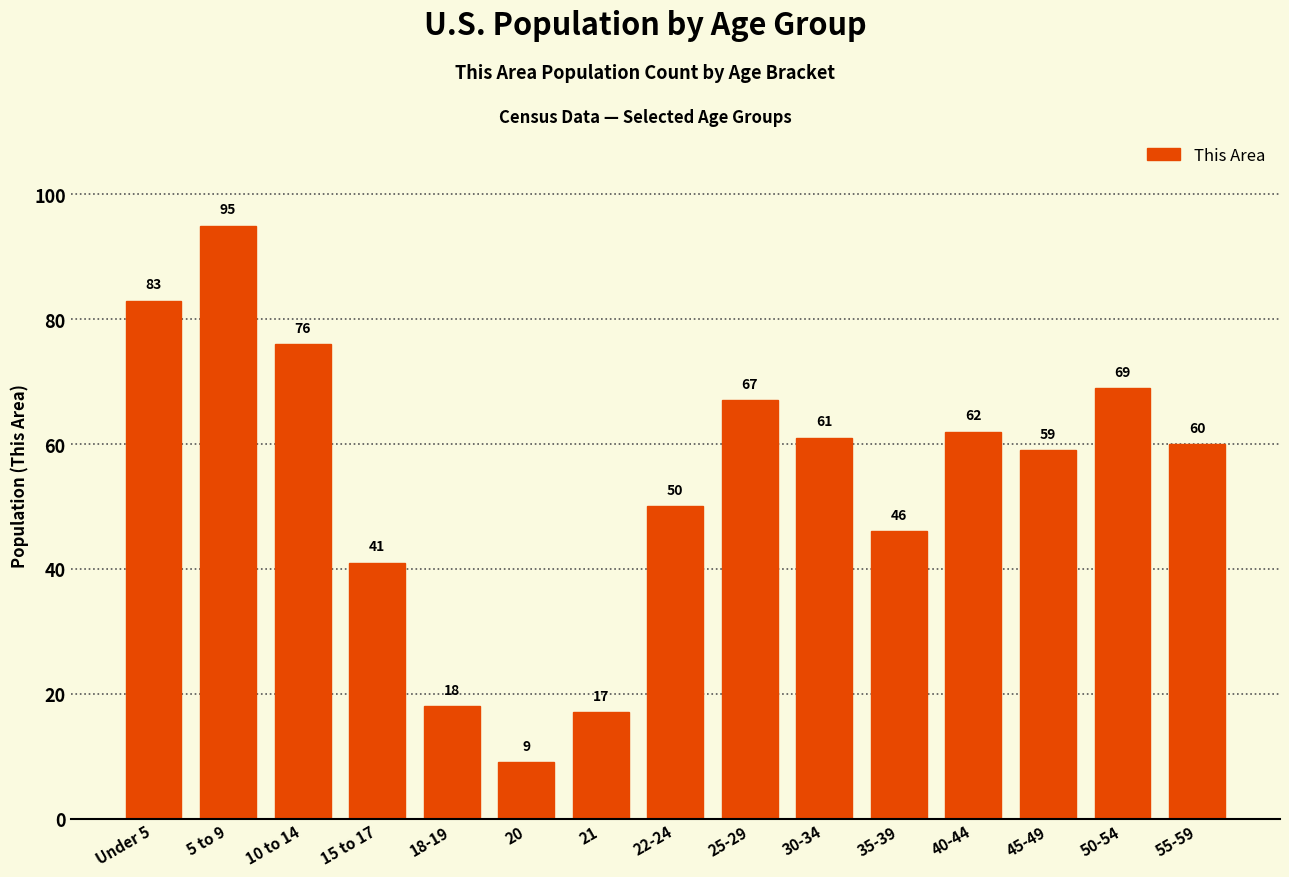

How many data points does each series have?

15